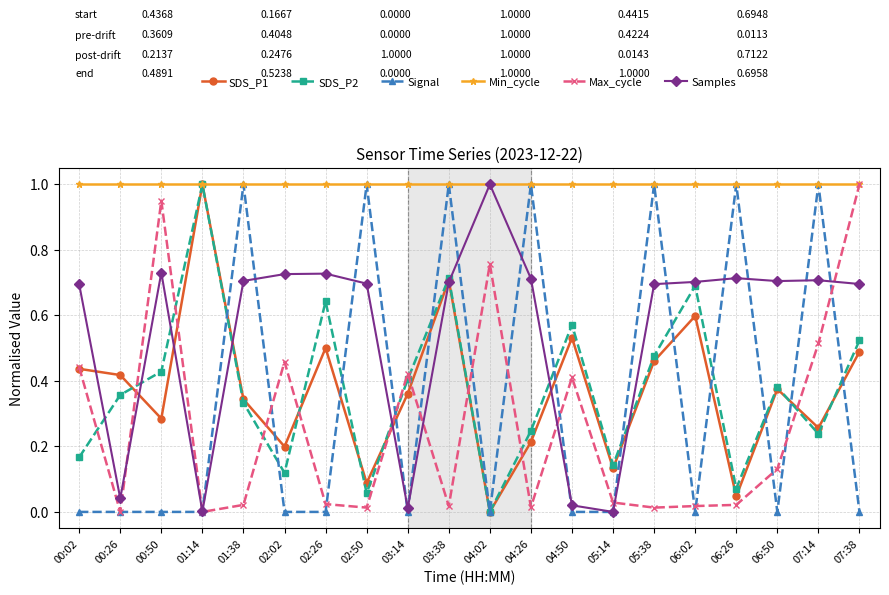

Which series changed the most between 04:50 and 07:14?

Signal